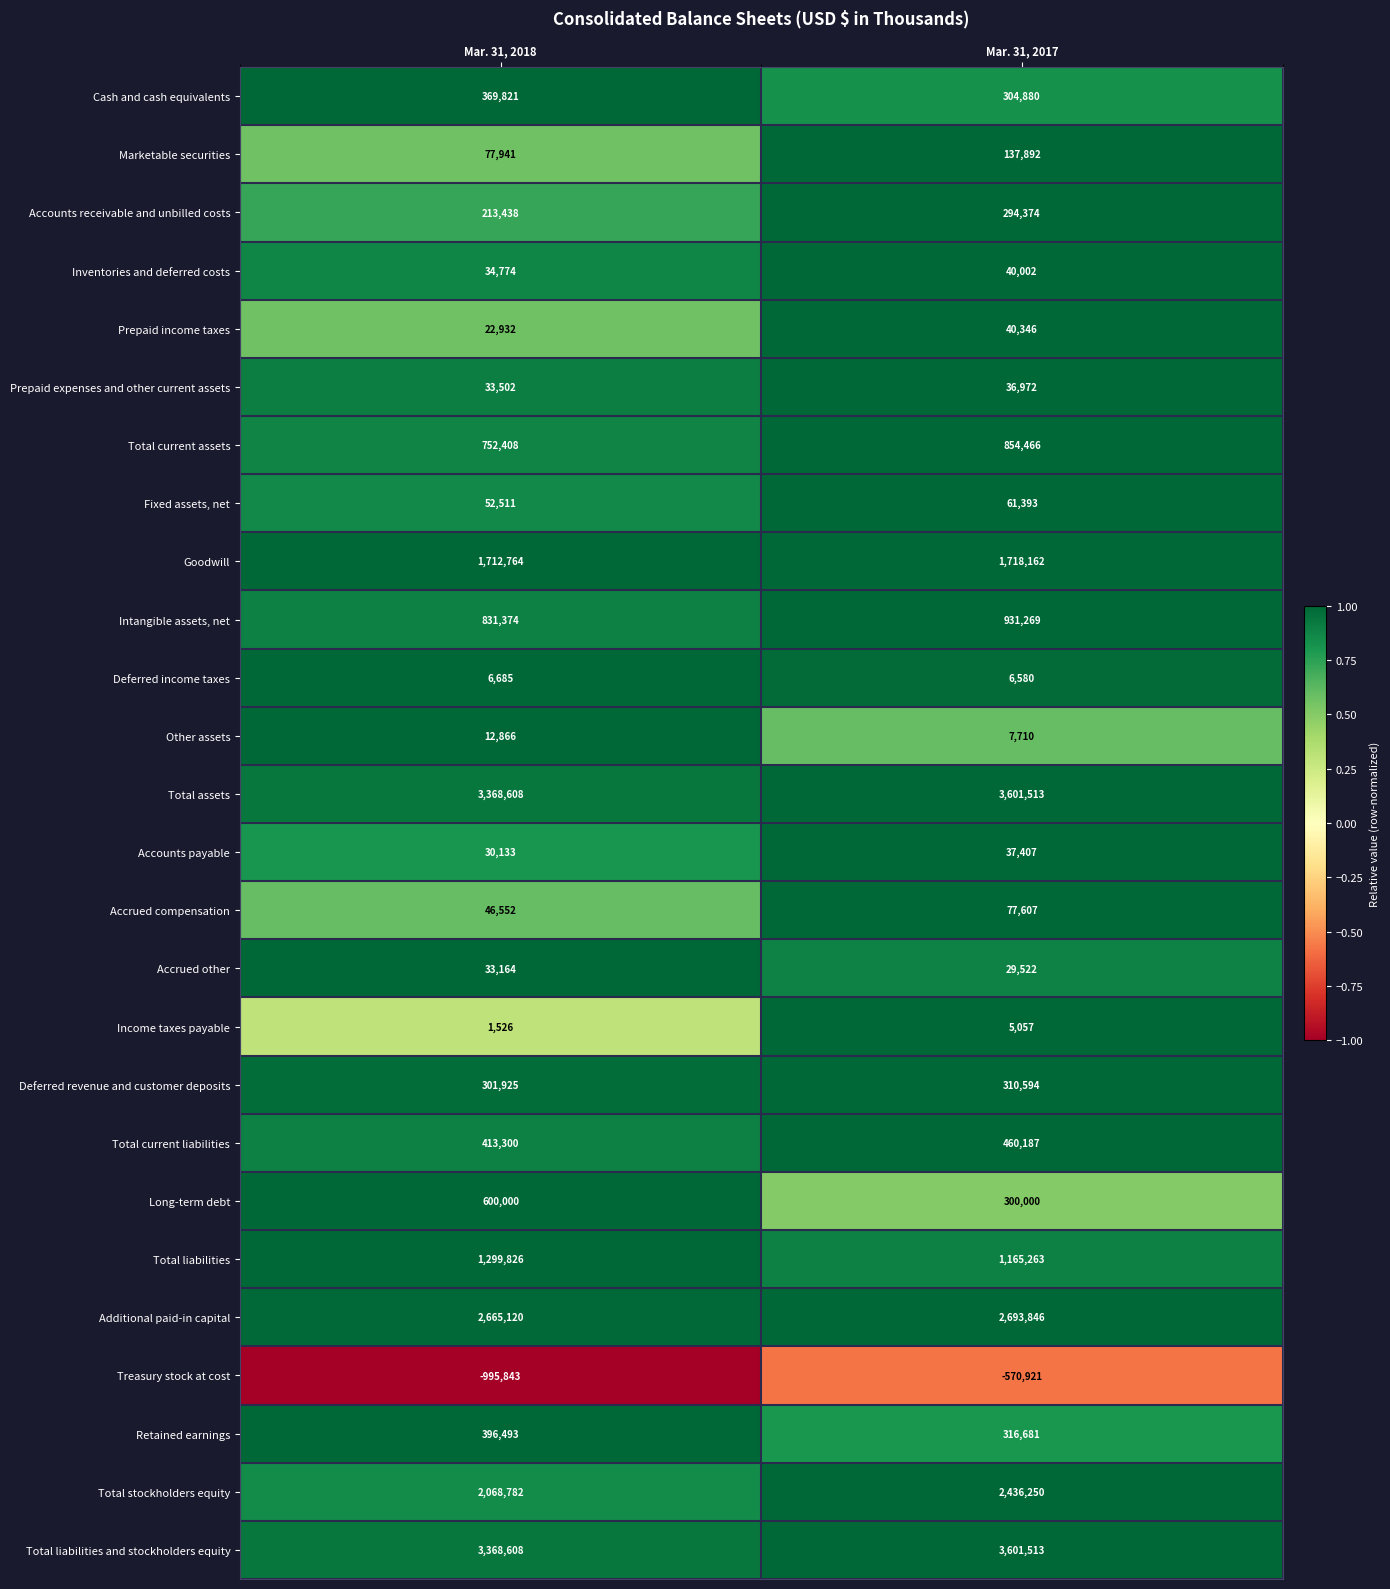

At which category is the sum across all series the highest?

Mar. 31, 2017